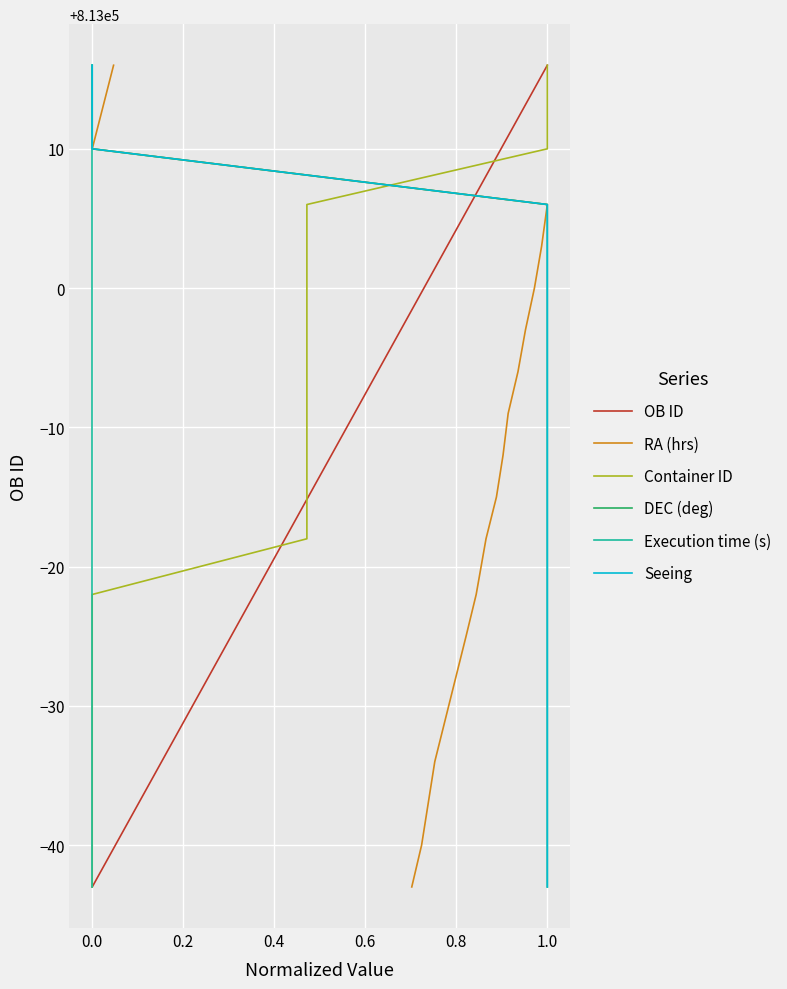

What are all the series names shown in the legend?

OB ID, RA (hrs), Container ID, DEC (deg), Execution time (s), Seeing